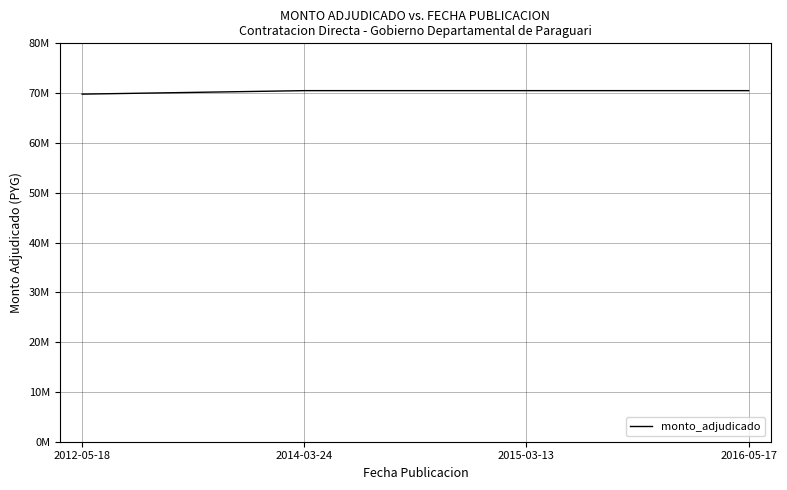

What is the approximate value at 2015-03-13, to the nearest 50?

70500000